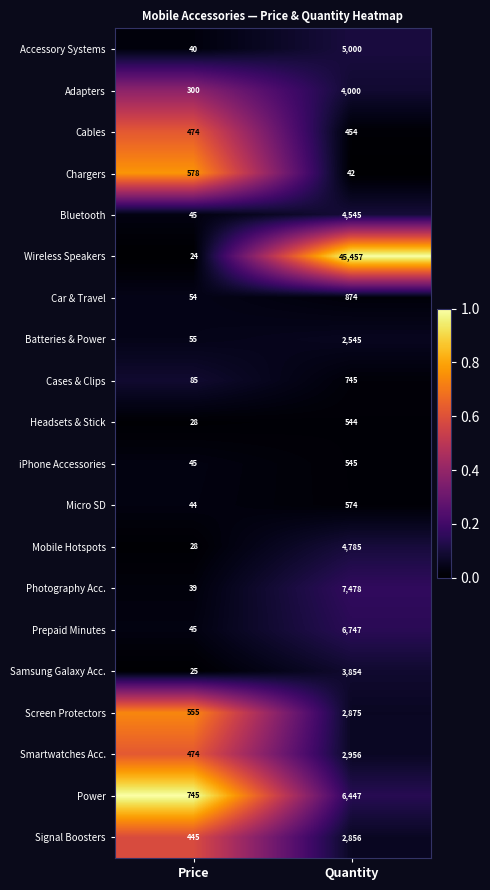

At which category is the sum across all series the highest?

Quantity